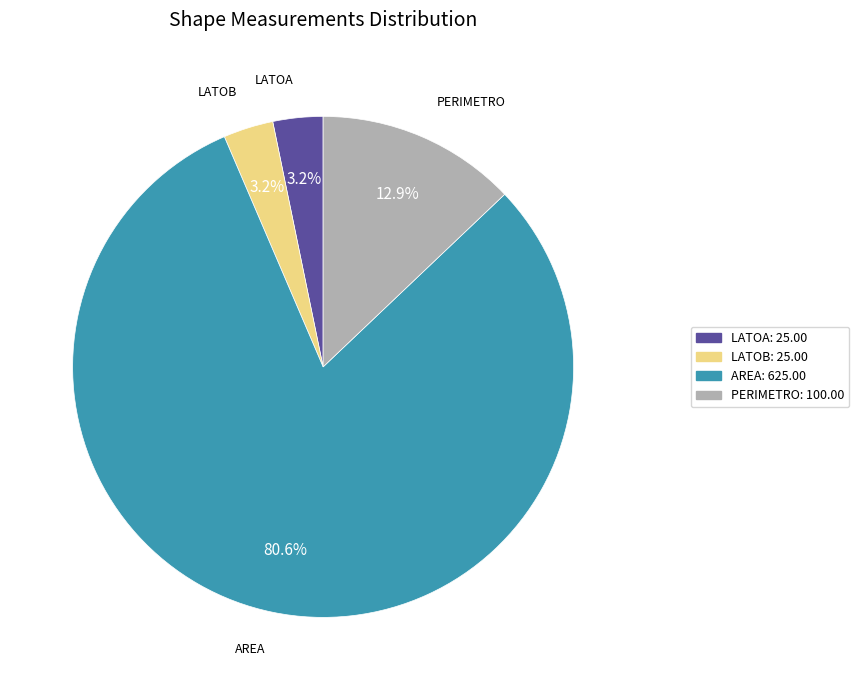

Is there a majority slice in this chart?

Yes